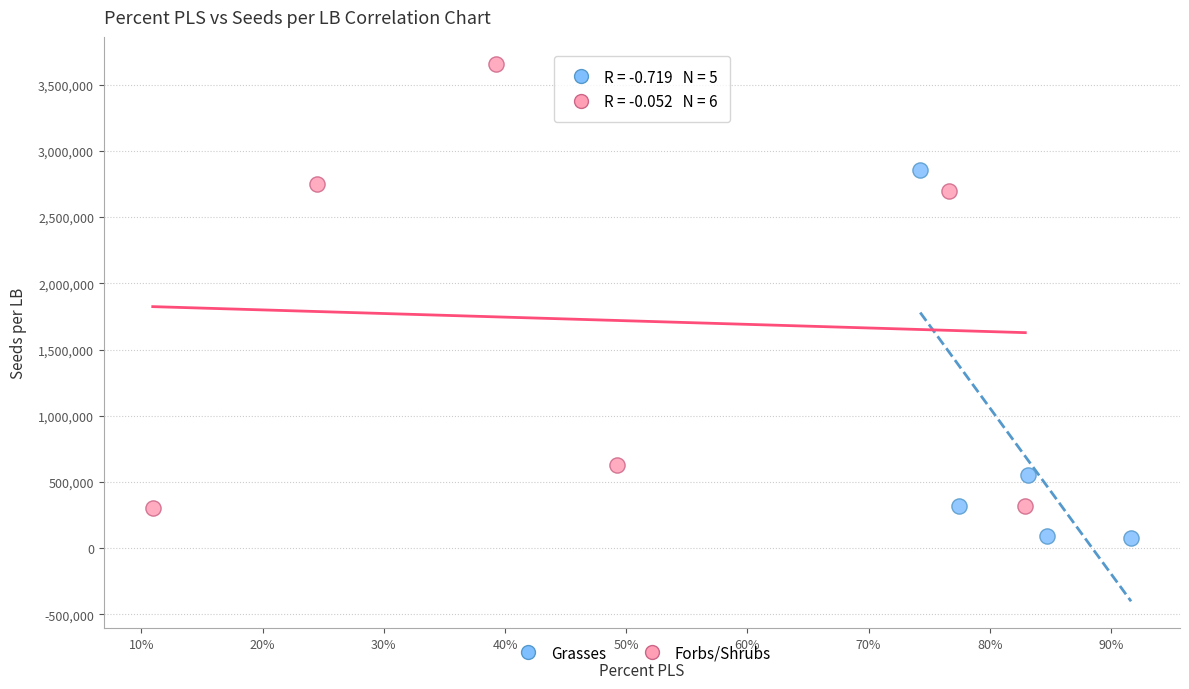

Which series reaches the maximum Y coordinate?

Forbs/Shrubs